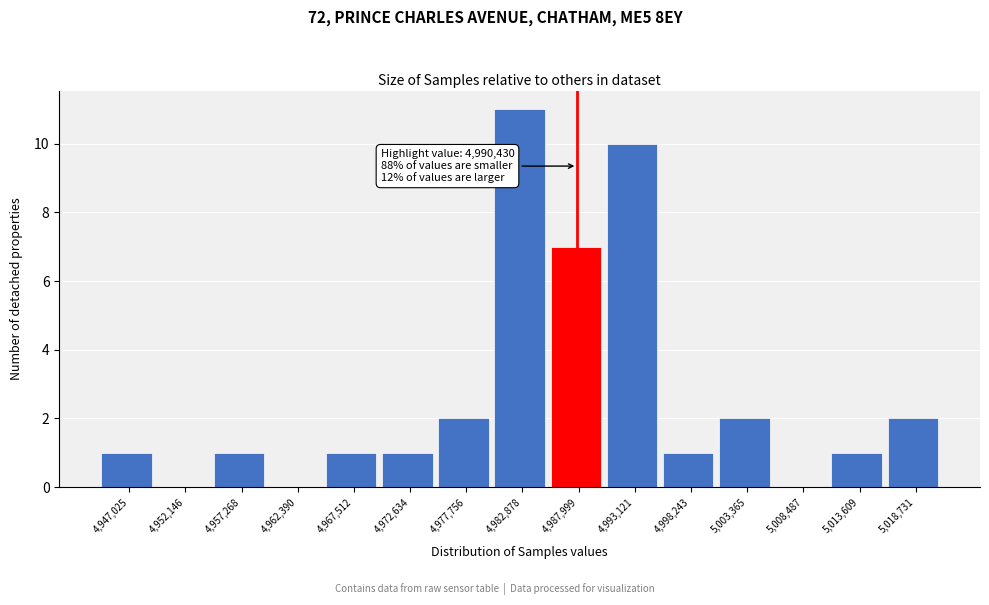

Reading left to right, list all the values displayed in this chart.

4,947,025=1	4,952,146=0	4,957,268=1	4,962,390=0	4,967,512=1	4,972,634=1	4,977,756=2	4,982,878=11	4,987,999=7	4,993,121=10	4,998,243=1	5,003,365=2	5,008,487=0	5,013,609=1	5,018,731=2